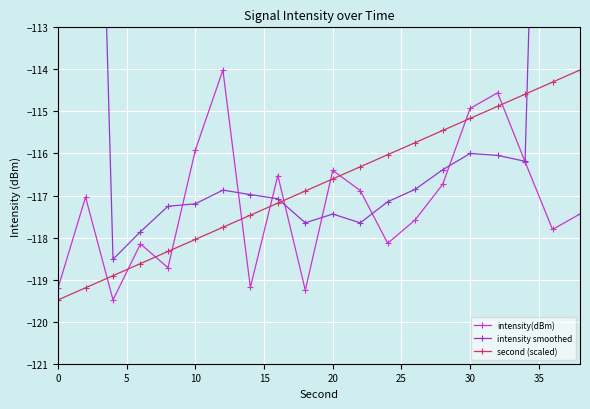

How many interior local peaks does the intensity(dBm) series have?

6